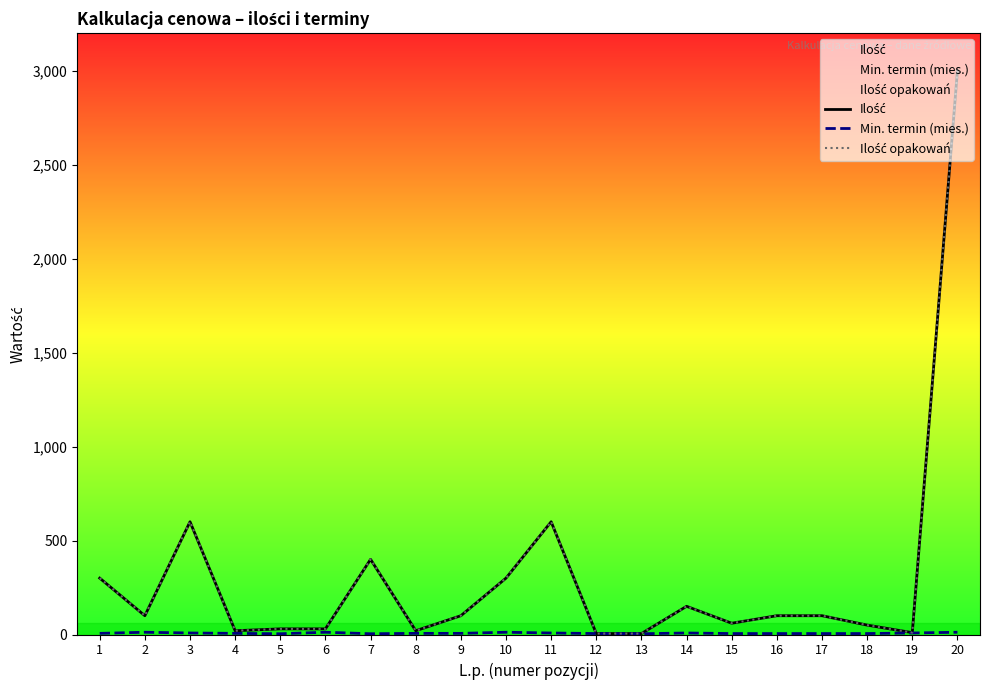

Which series has the largest total across all categories?

Ilość